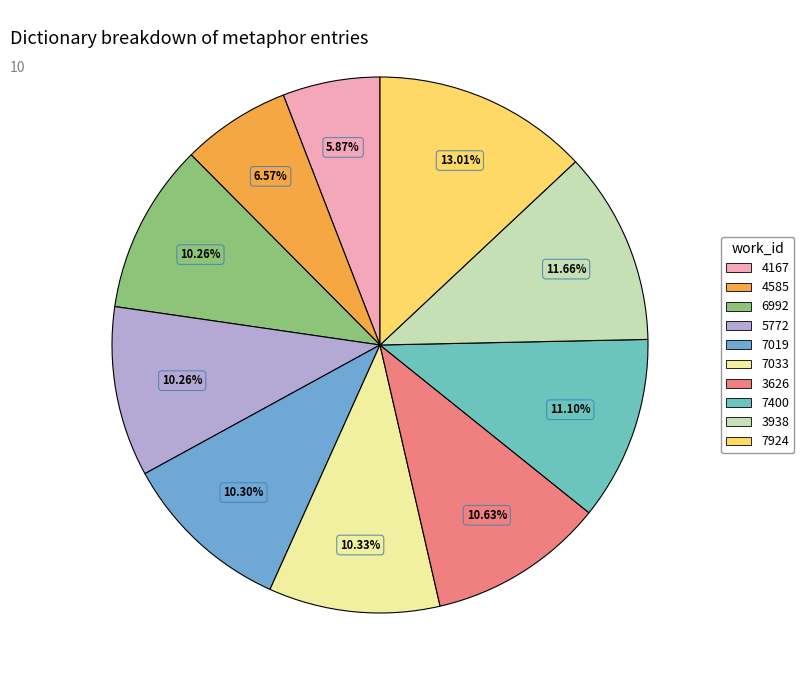

How many slices are in this pie chart?

10